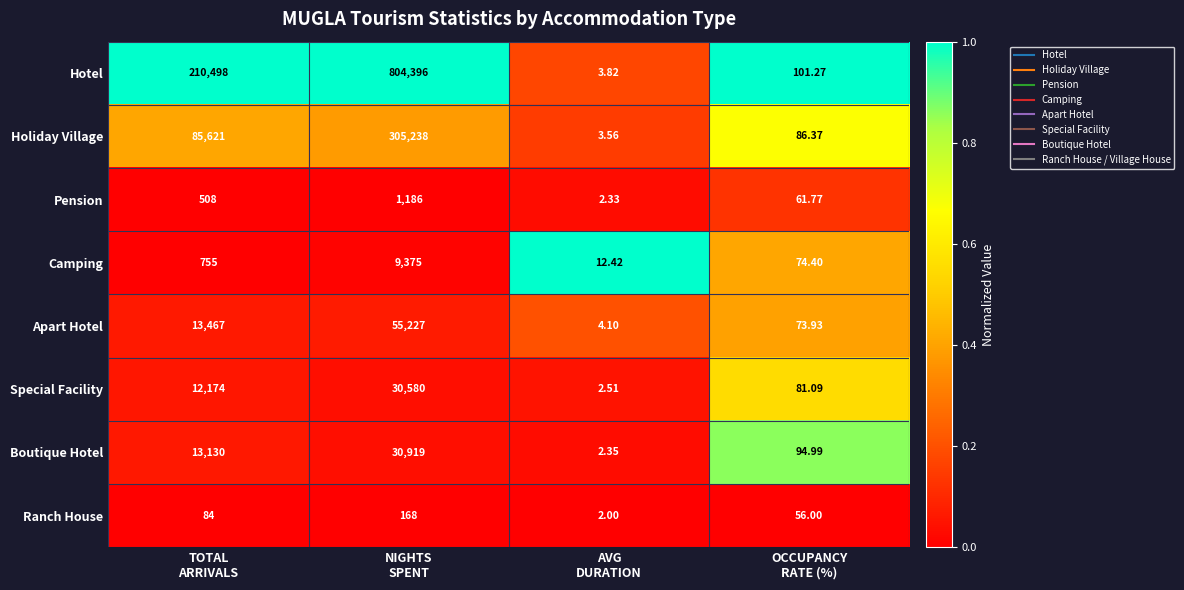

Which series has the largest total across all categories?

Hotel